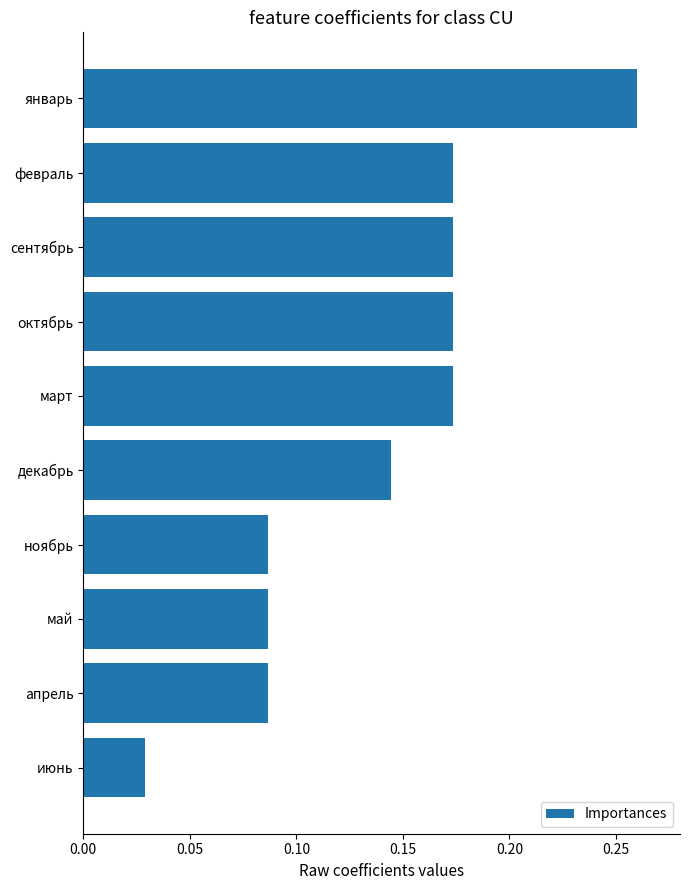

What is the sum of the values at октябрь and январь?

0.4